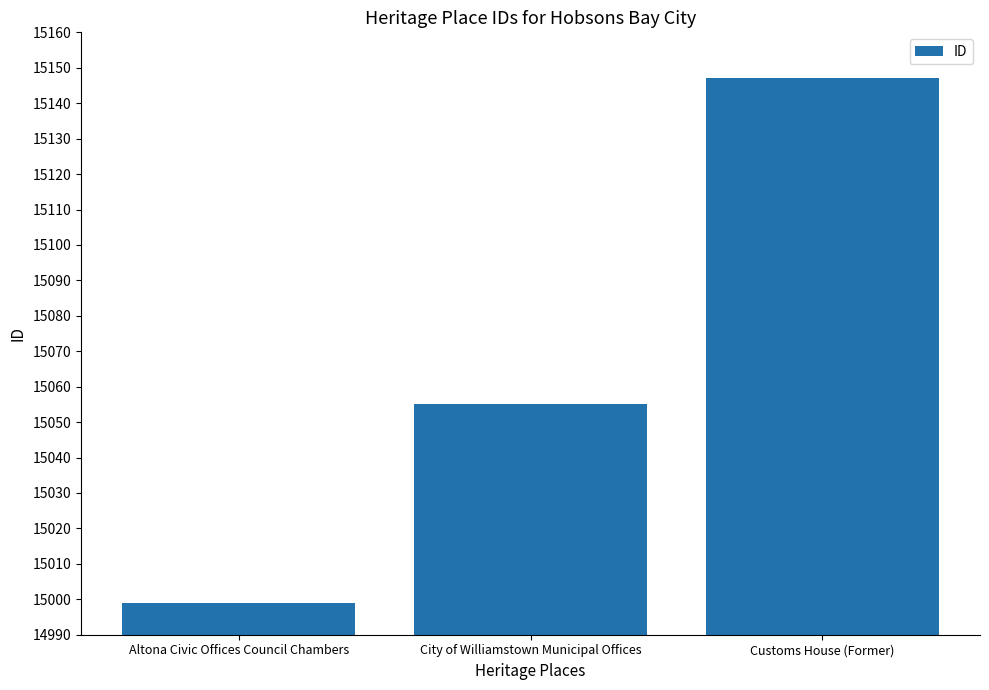

The chart shows a value of 7469 at Altona Civic Offices Council Chambers. True or false?

False